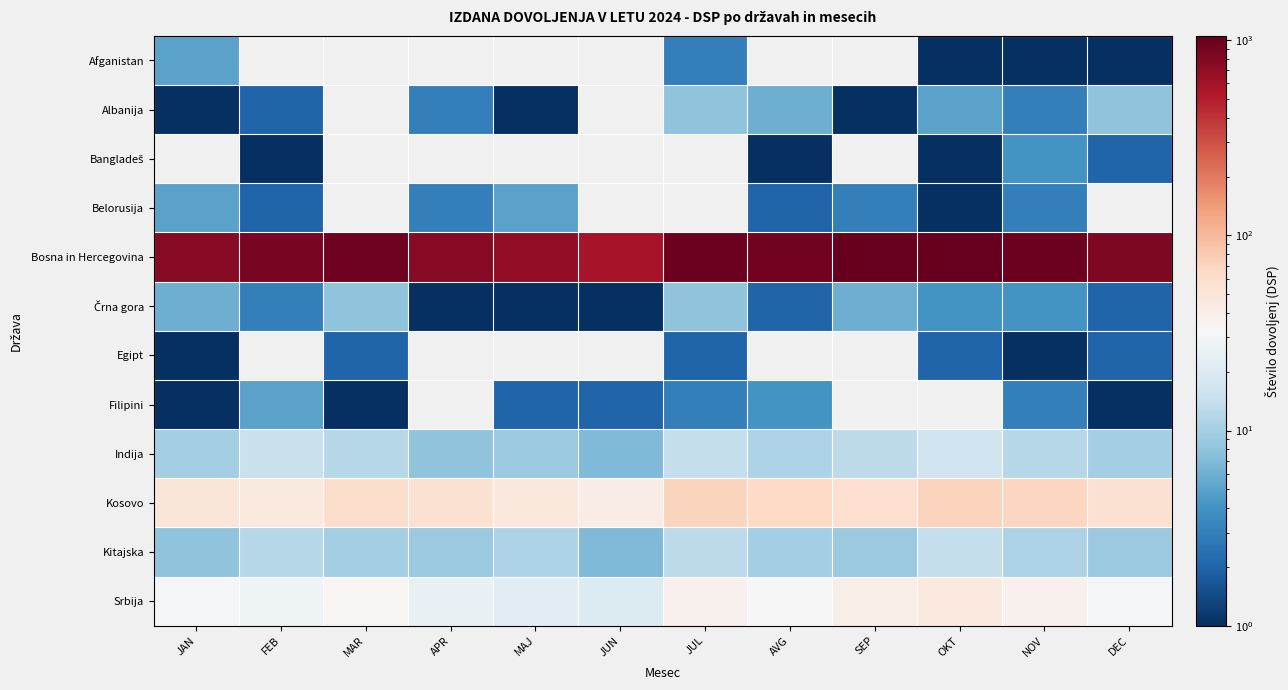

Rank the series by their maximum value, from lowest to highest.

Egipt, Afganistan, Albanija, Bangladeš, Belorusija, Filipini, Črna gora, Kitajska, Indija, Srbija, Kosovo, Bosna in Hercegovina